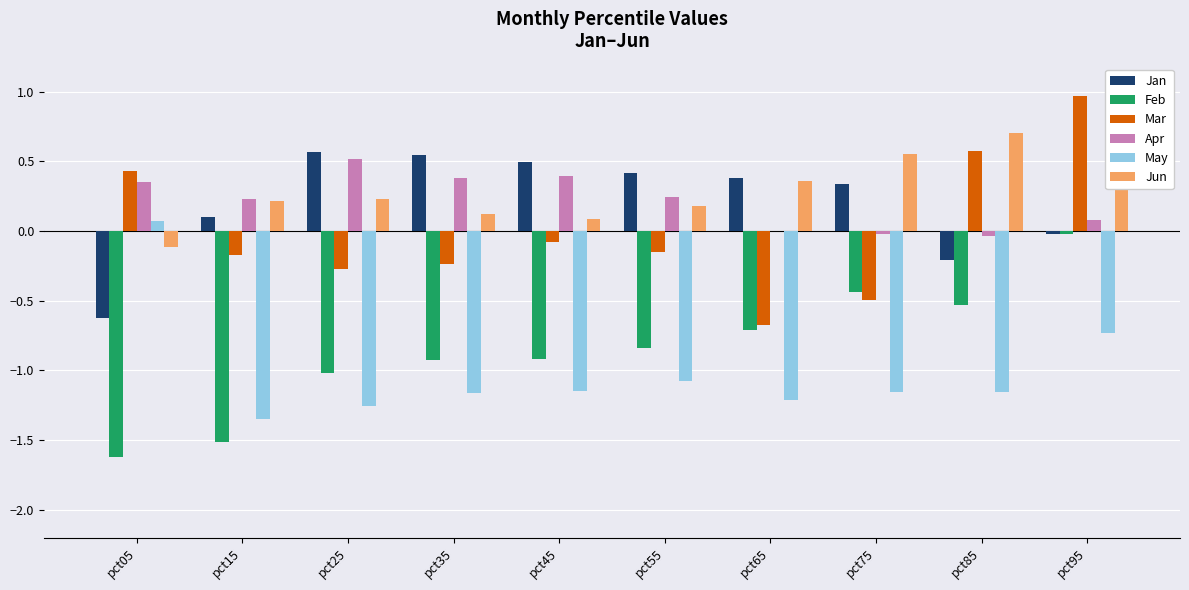

What is the sum of the Feb values at pct95 and pct15?

-1.5